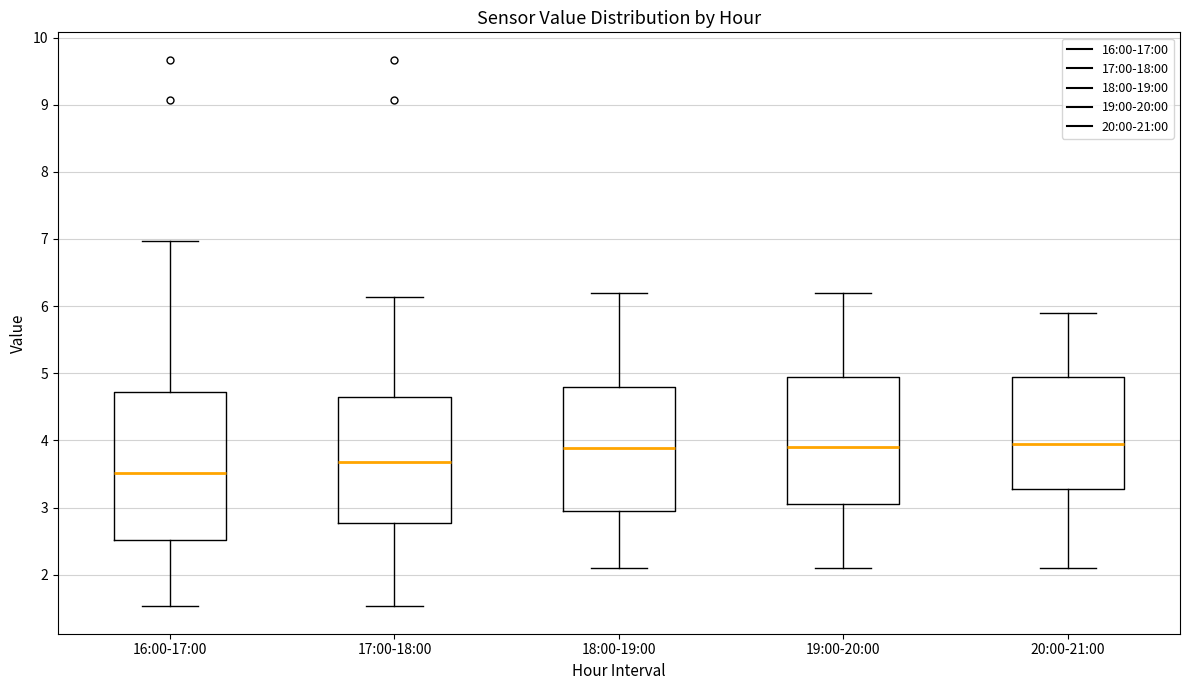

Which box's median line is the lowest?

16:00-17:00